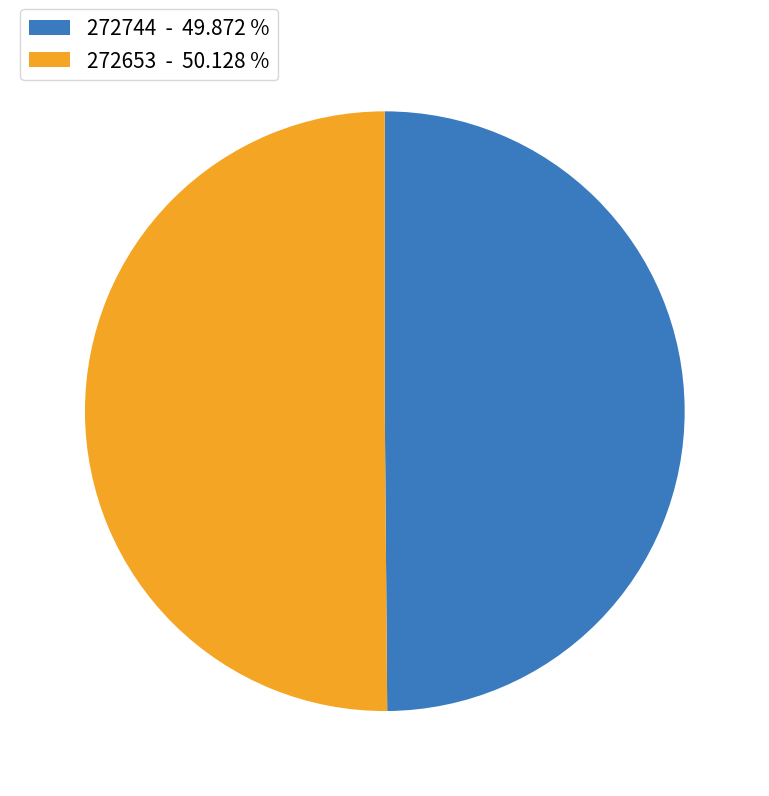

Approximately how many times larger is the value at 272744 - 49.872 % compared to 272653 - 50.128 %?

1.0